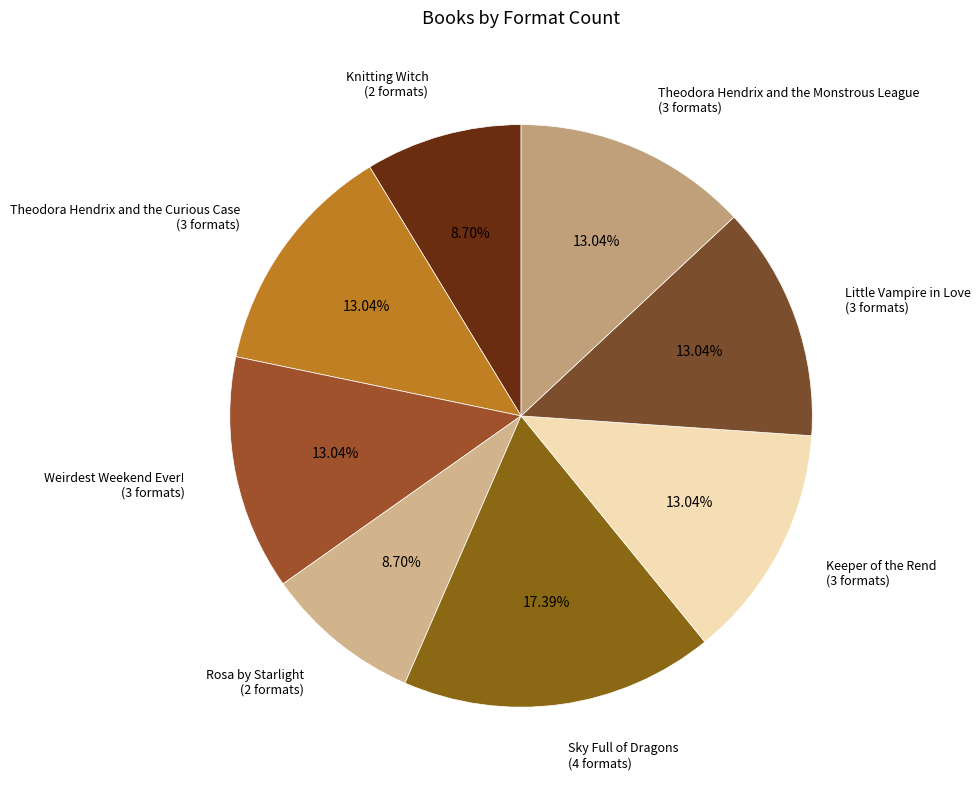

How many segments does this pie chart have?

8